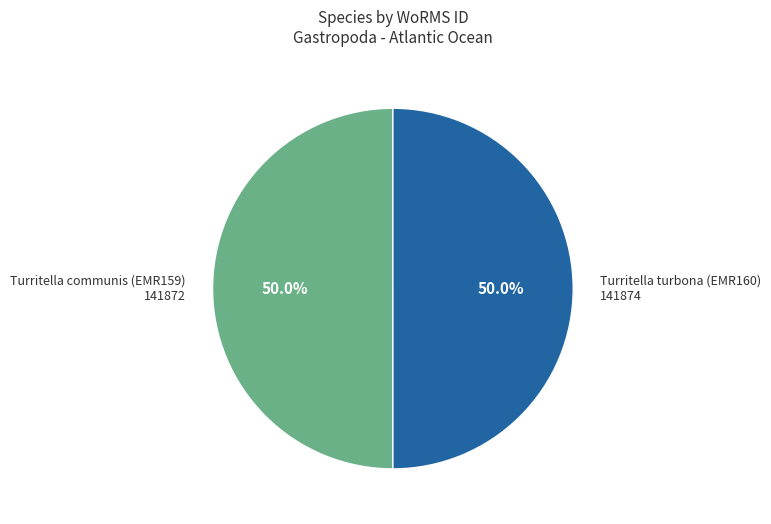

How many slices are in this pie chart?

2